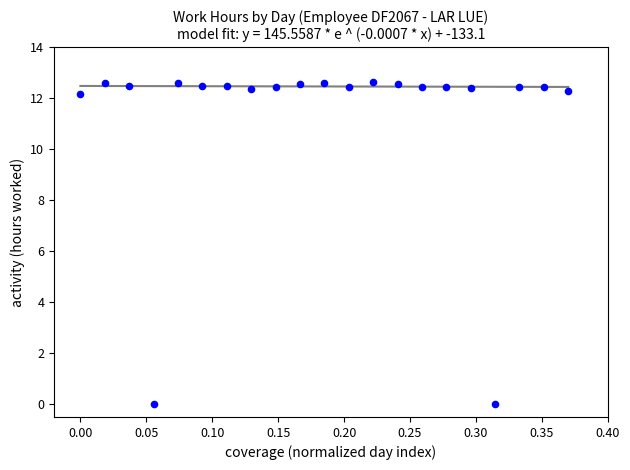

What is the range of Y values (max minus min)?

12.6